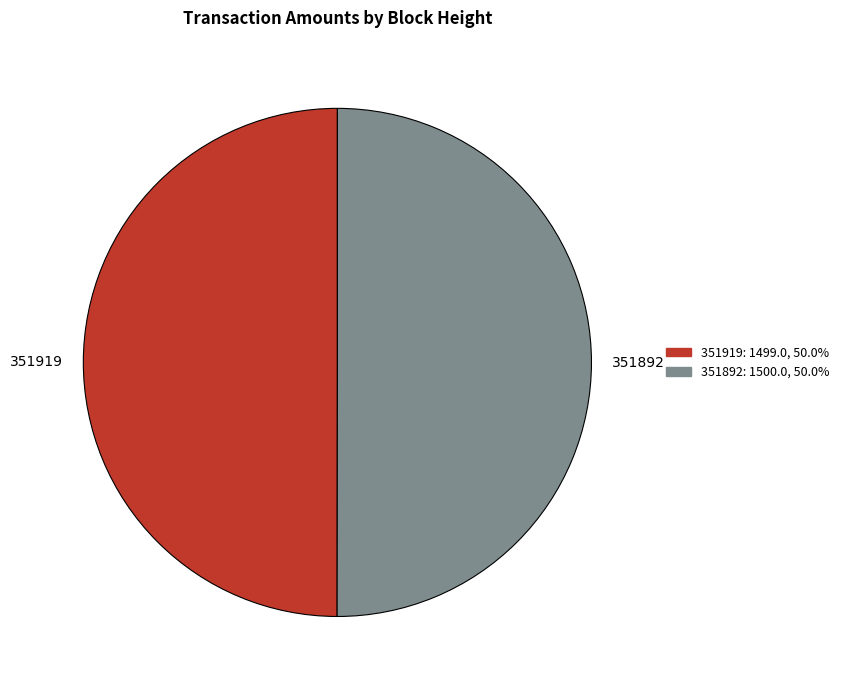

Combined, do 351919 and 351892 account for over 50%?

Yes